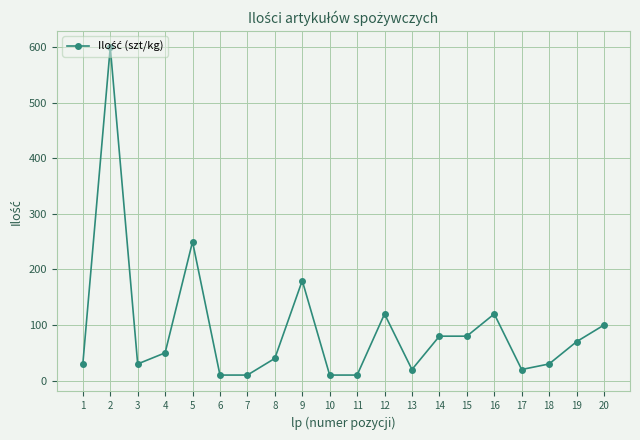

What is the ratio of the value at 13 to the value at 19?

0.3